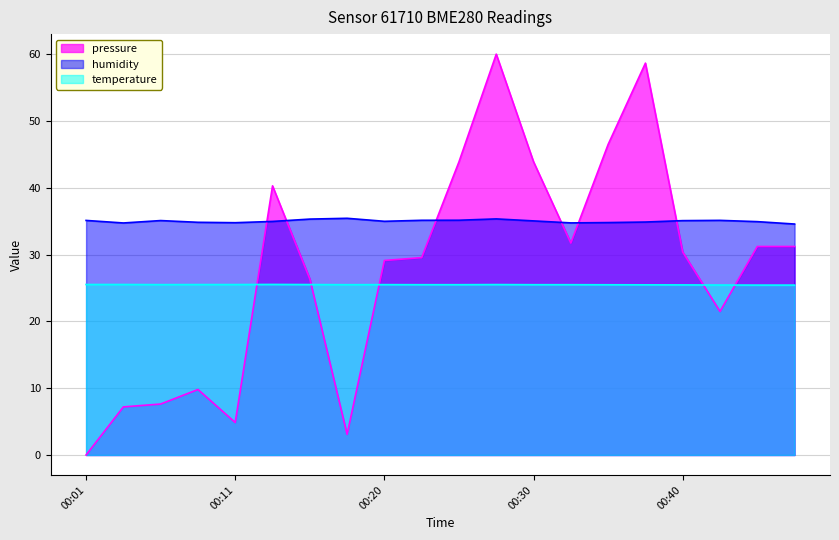

List the series in order of their overall mean, highest first.

humidity, pressure, temperature